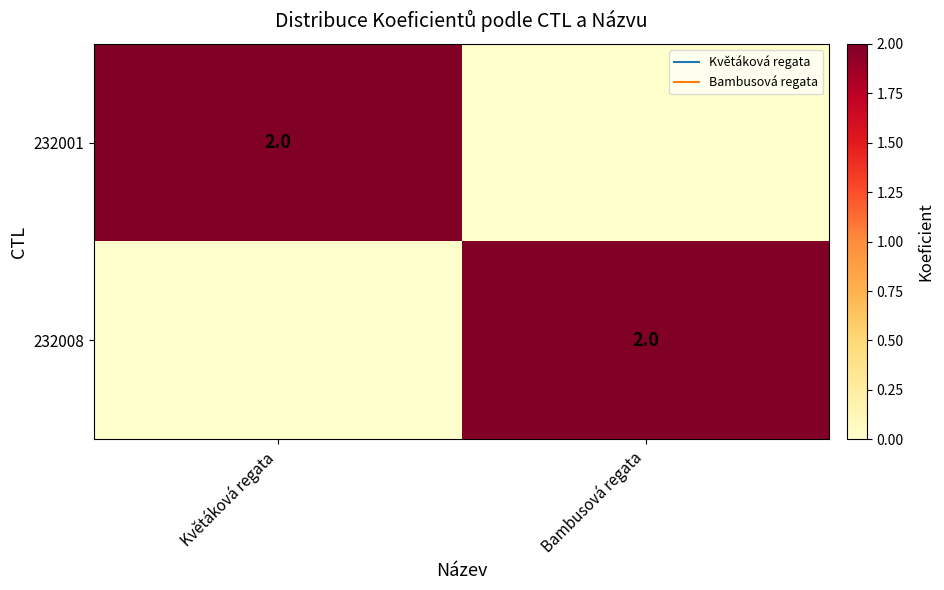

How many categories are shown in the chart?

2